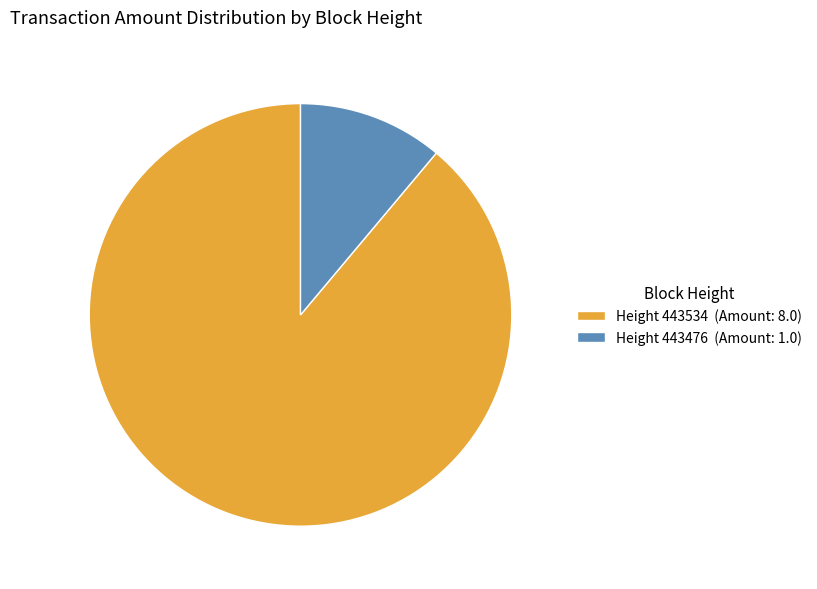

Between Height 443476 (Amount: 1.0) and Height 443534 (Amount: 8.0), which is larger?

Height 443534 (Amount: 8.0)